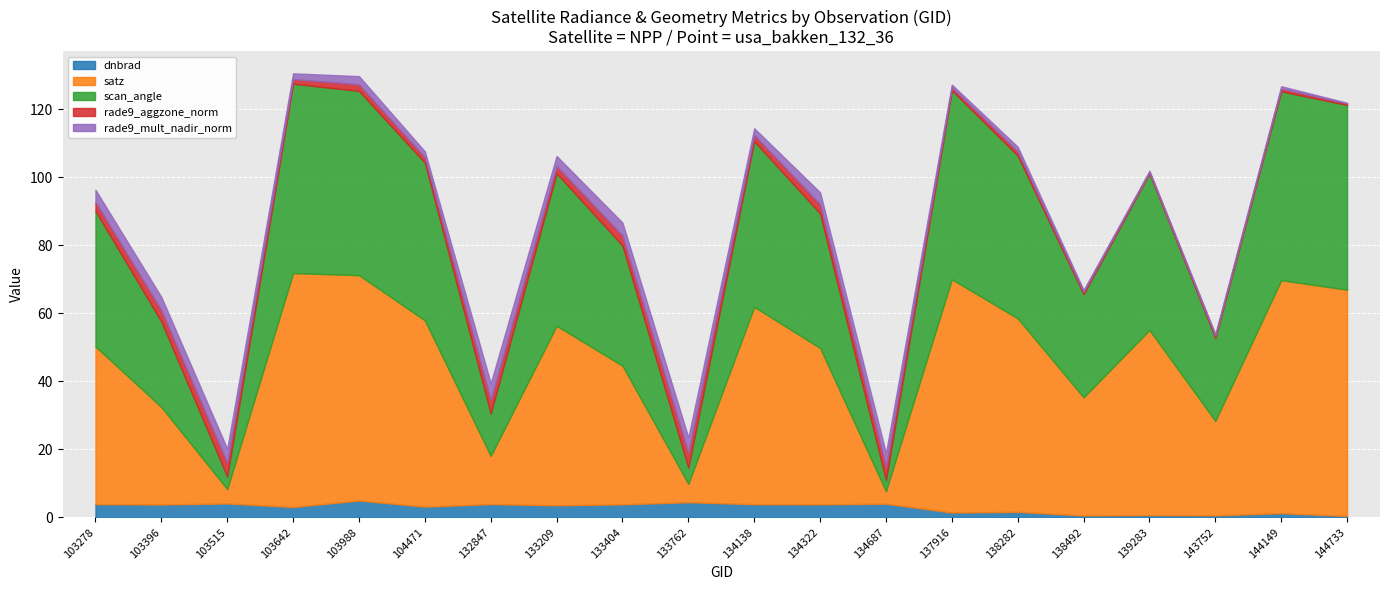

How many lines are shown in the chart?

5